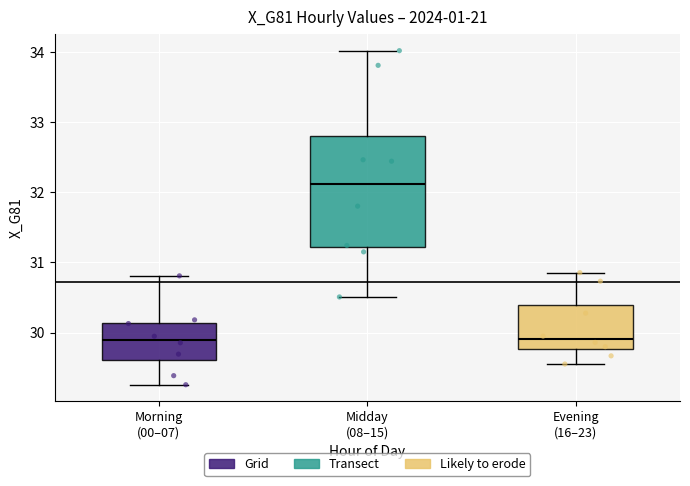

Where is the lower edge of the box for Morning (00–07) on the y-axis? The values are not printed on the chart, so give them approximately, as read against the axis.

29.6